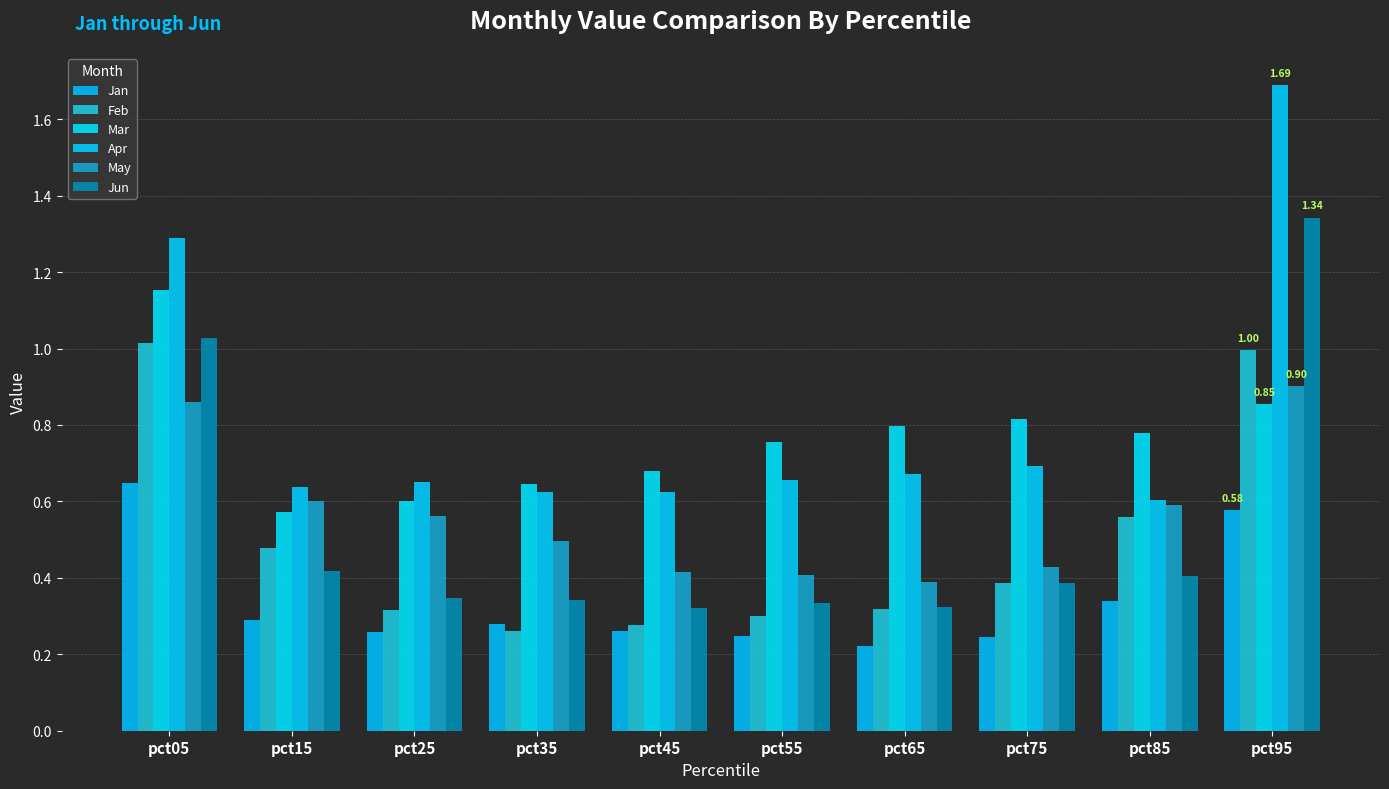

What is the spread (max minus min) of values at pct45?

0.4